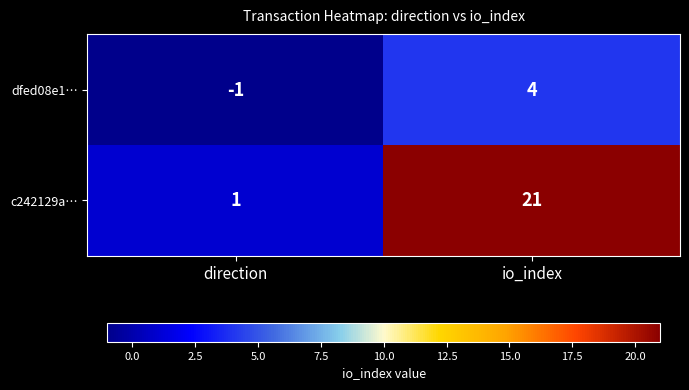

How many categories are shown in the chart?

2